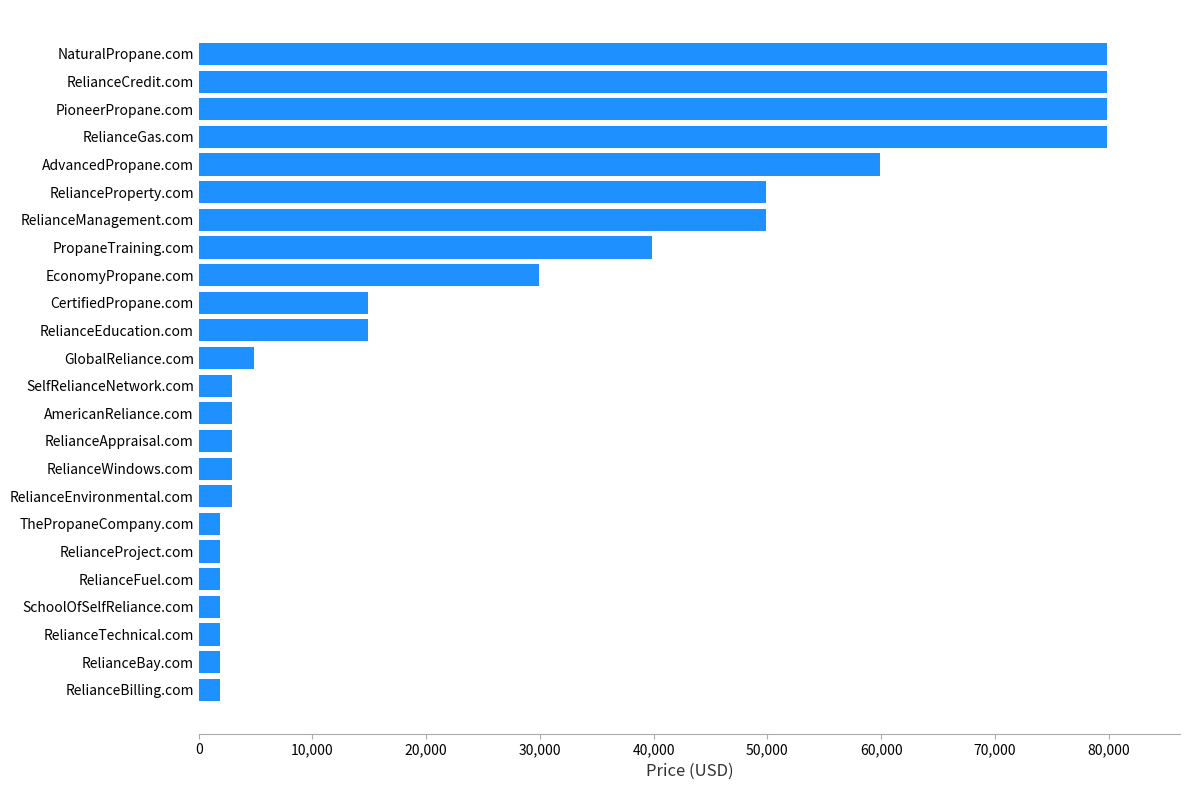

The value at EconomyPropane.com is 29888. True or false?

True